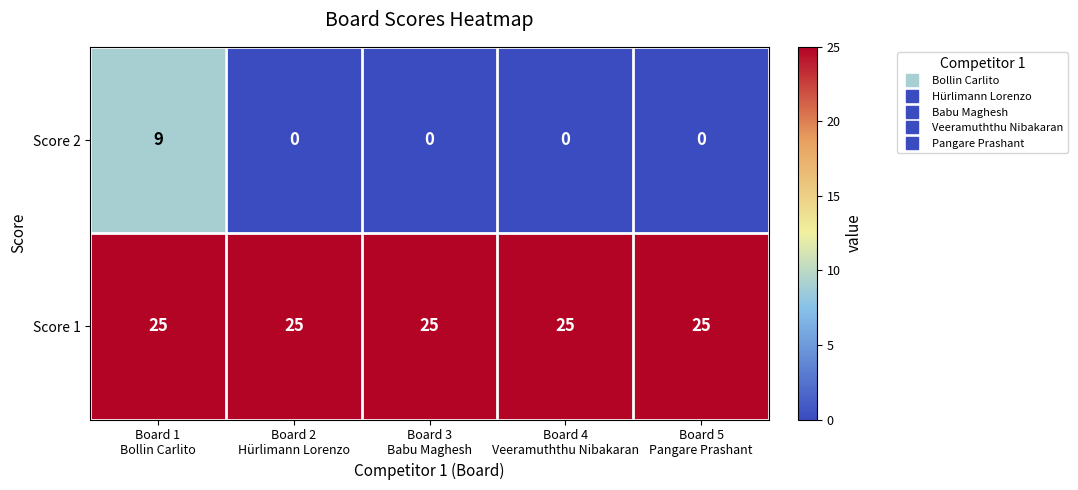

What is the maximum value shown in the chart?

25